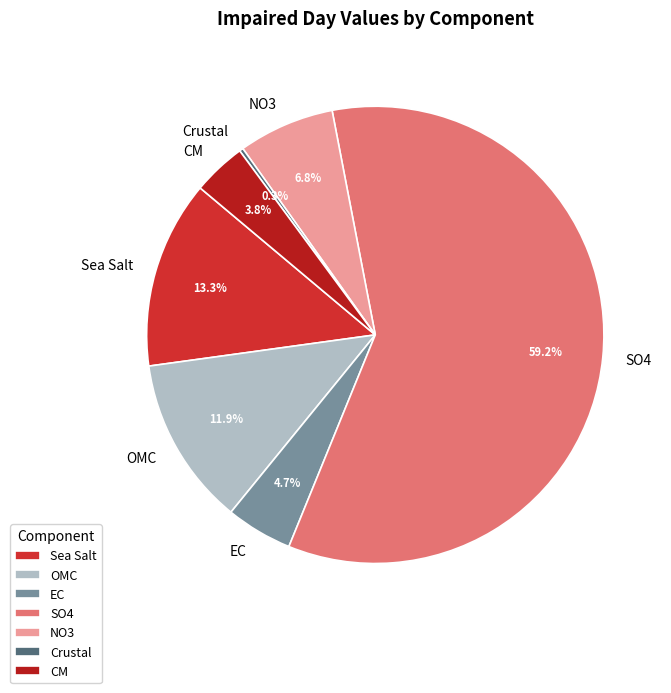

Between EC and OMC, which is larger?

OMC